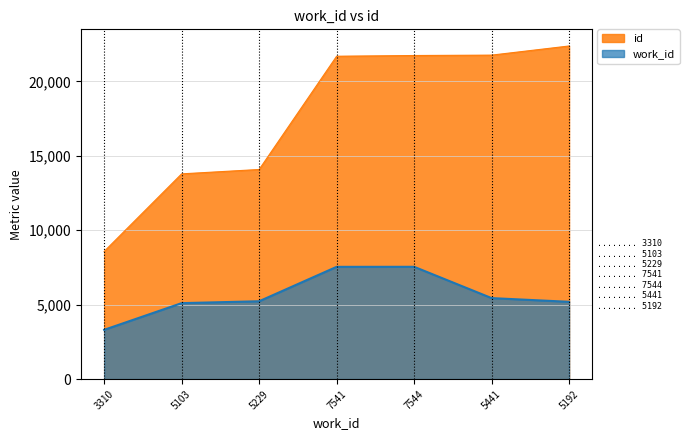

True or false: id has a value of 20370 at 5229.

False